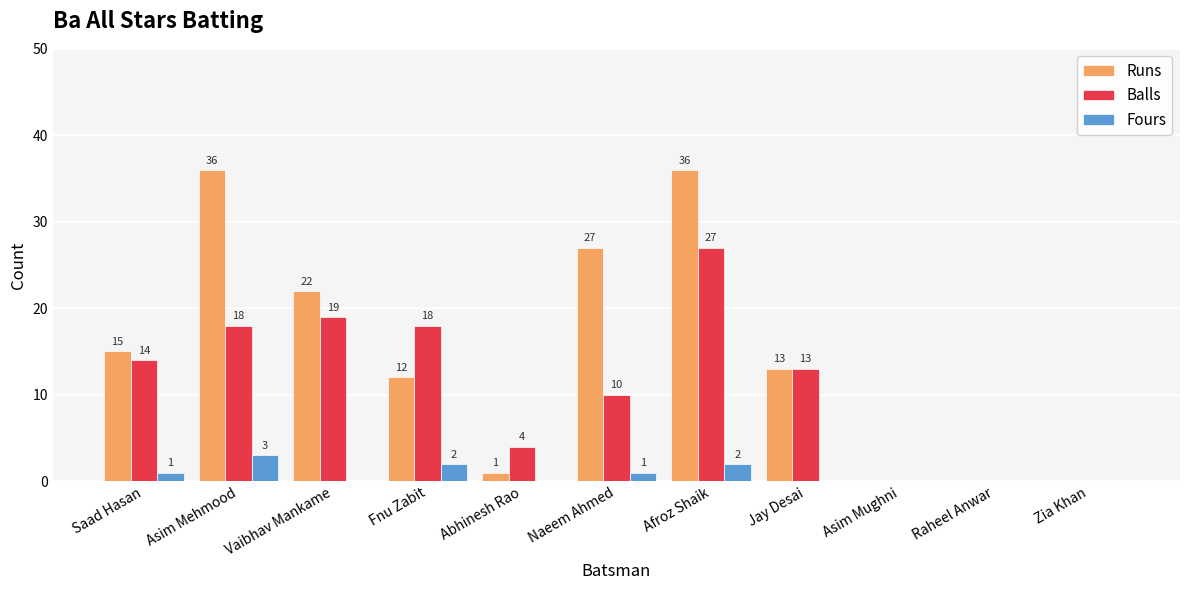

Where is Balls nearest to the value 13?

Jay Desai